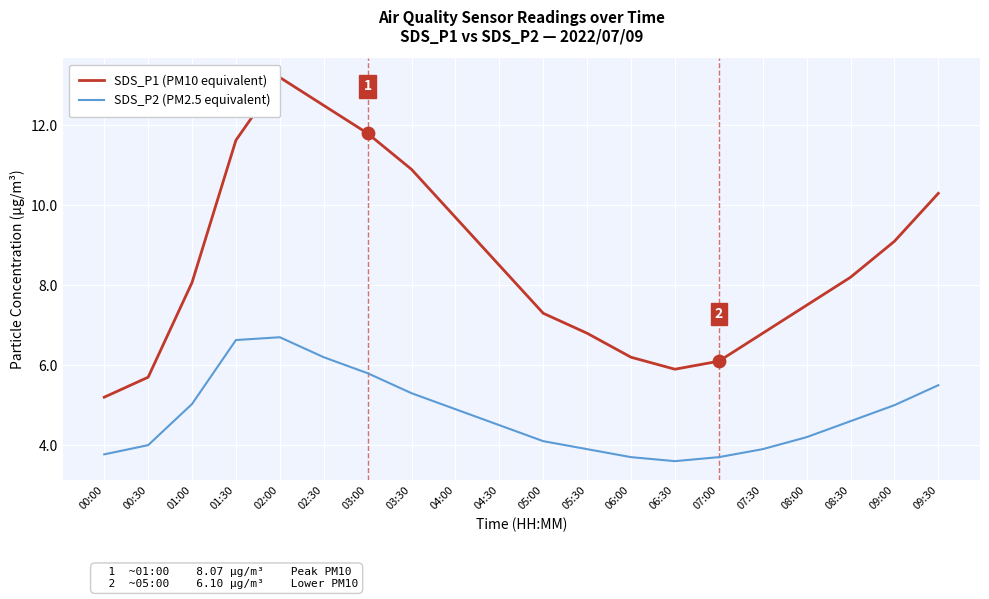

Which series has the largest total across all categories?

SDS_P1 (PM10 equivalent)